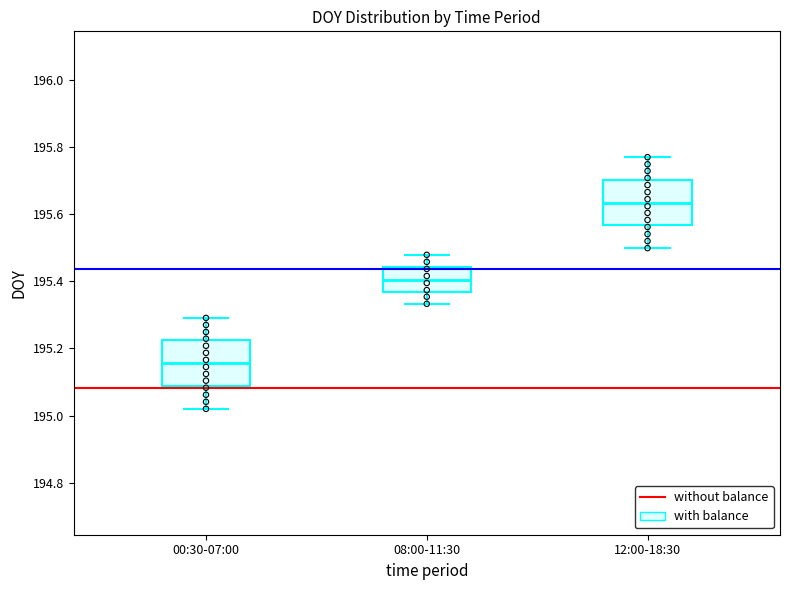

Reading left to right, transcribe this box plot: for each box, give where its median line is, the range the box spans, and where its two whiskers end, as read against the y-axis. The values are not printed on the chart, so give them approximately, as read against the axis.

00:30-07:00: median 195.16, box 195.08 to 195.22, whiskers 195.02 to 195.30
08:00-11:30: median 195.40, box 195.36 to 195.44, whiskers 195.34 to 195.48
12:00-18:30: median 195.64, box 195.56 to 195.70, whiskers 195.50 to 195.78